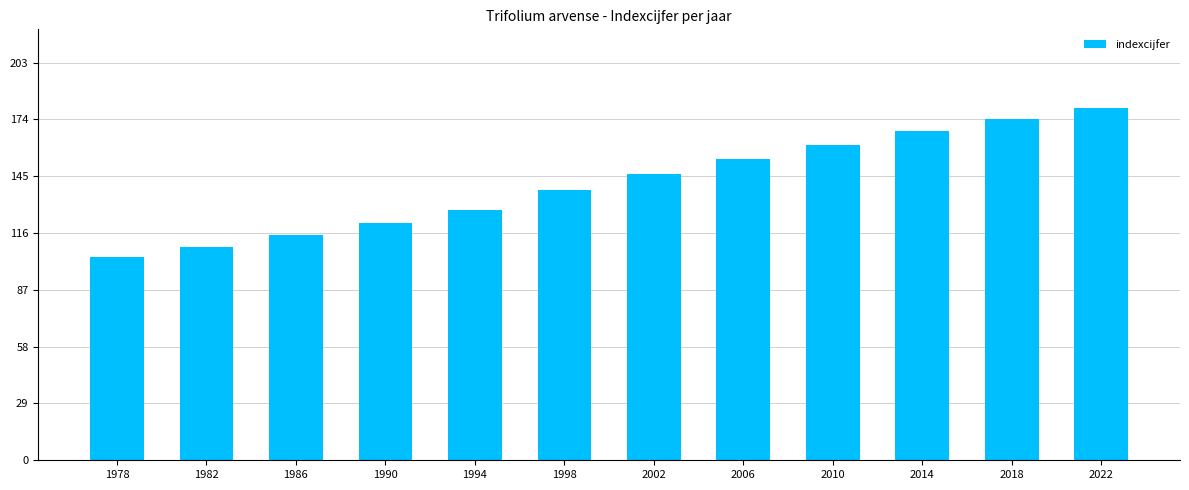

The value at 2002 is 42. True or false?

False